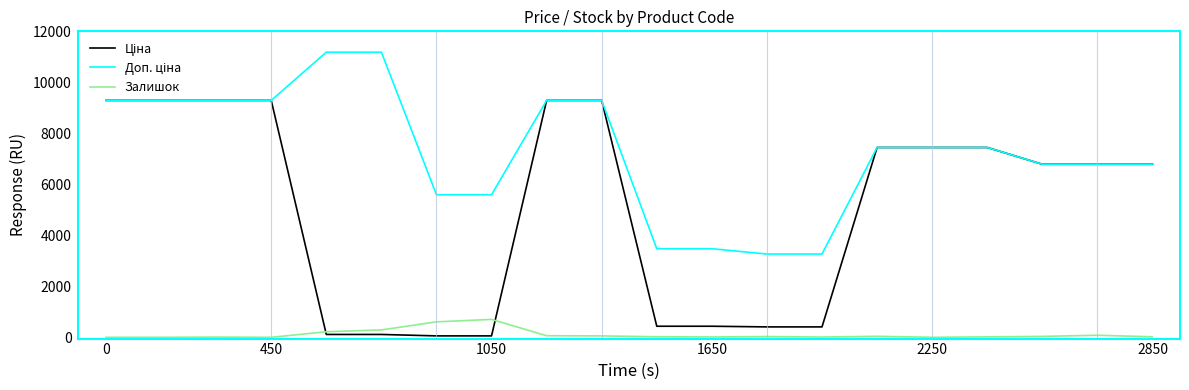

What is the maximum value shown in the chart?

11182.0